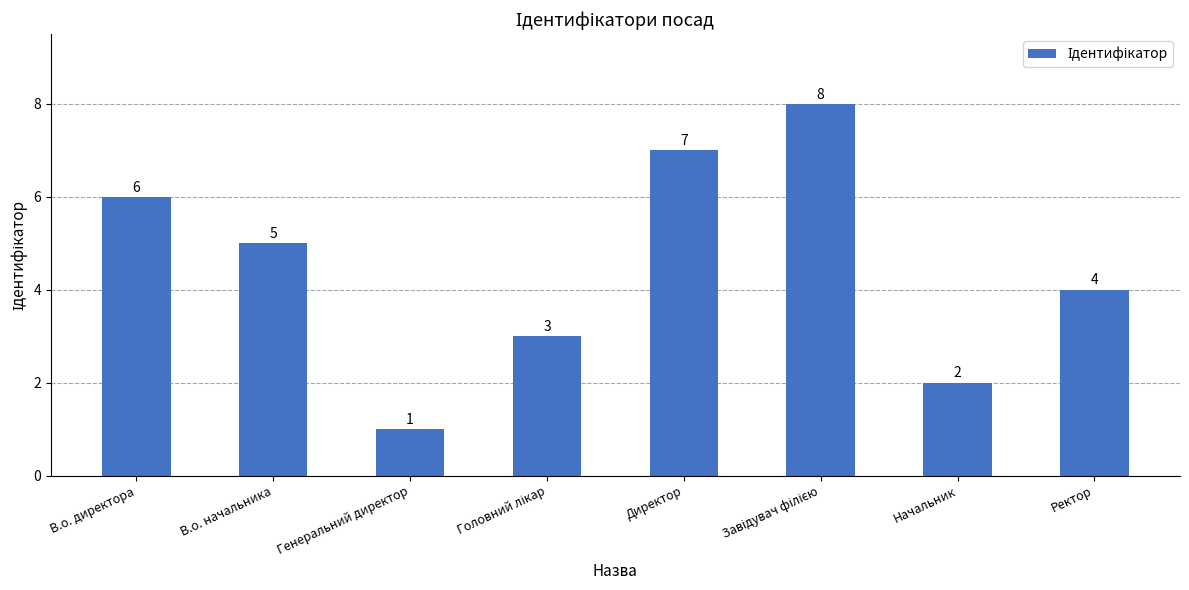

Count the values in the range 3 to 7.

5